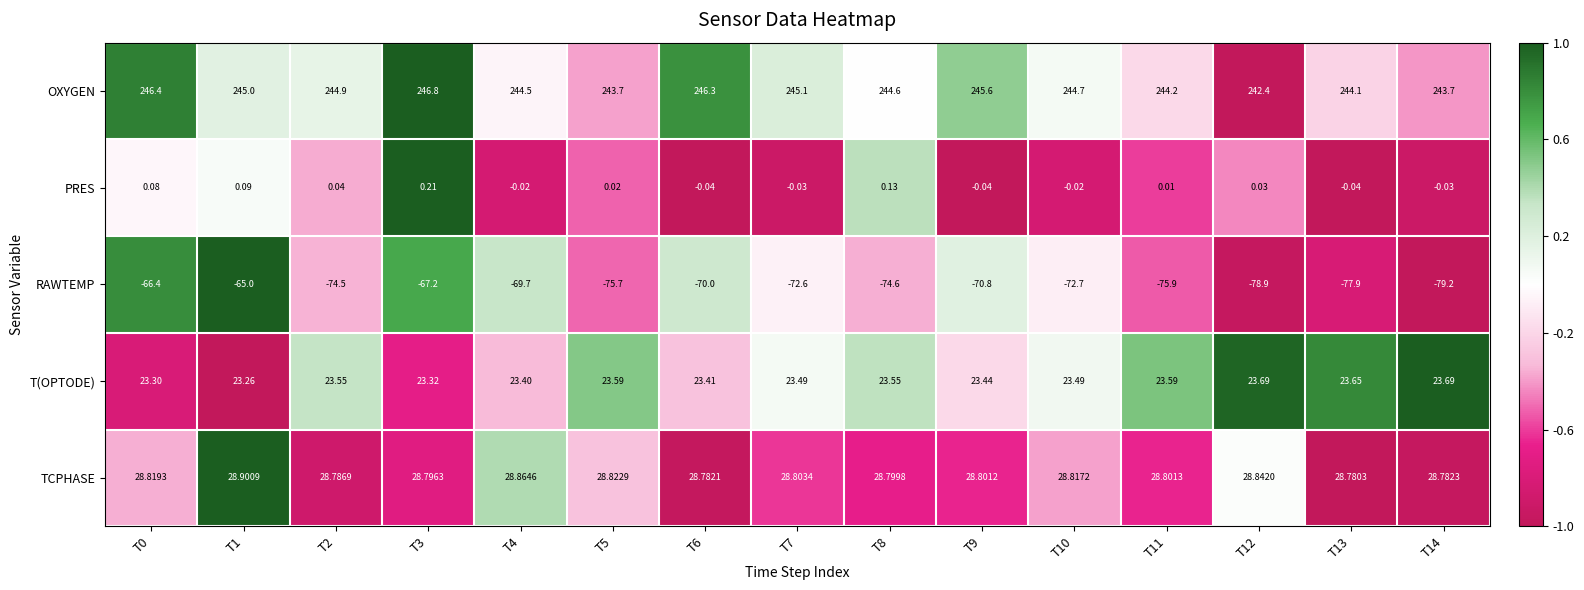

Which series changed the most between T5 and T6?

RAWTEMP